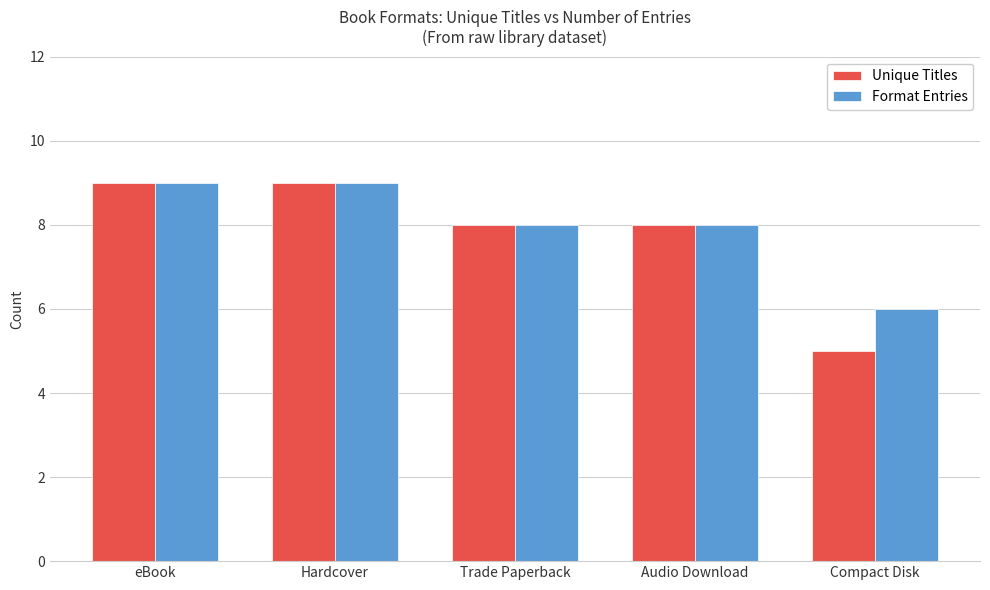

Is it true that Format Entries equals 8 at Audio Download?

True